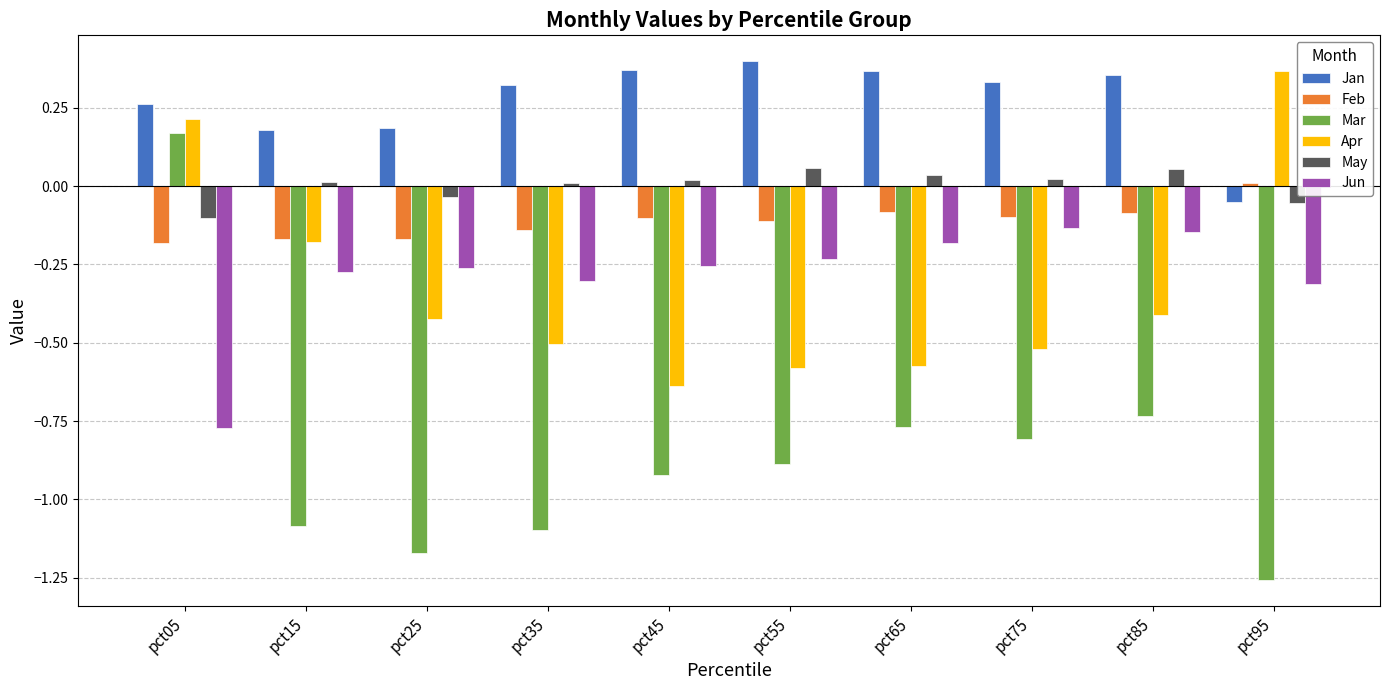

How many groups of bars are there?

10